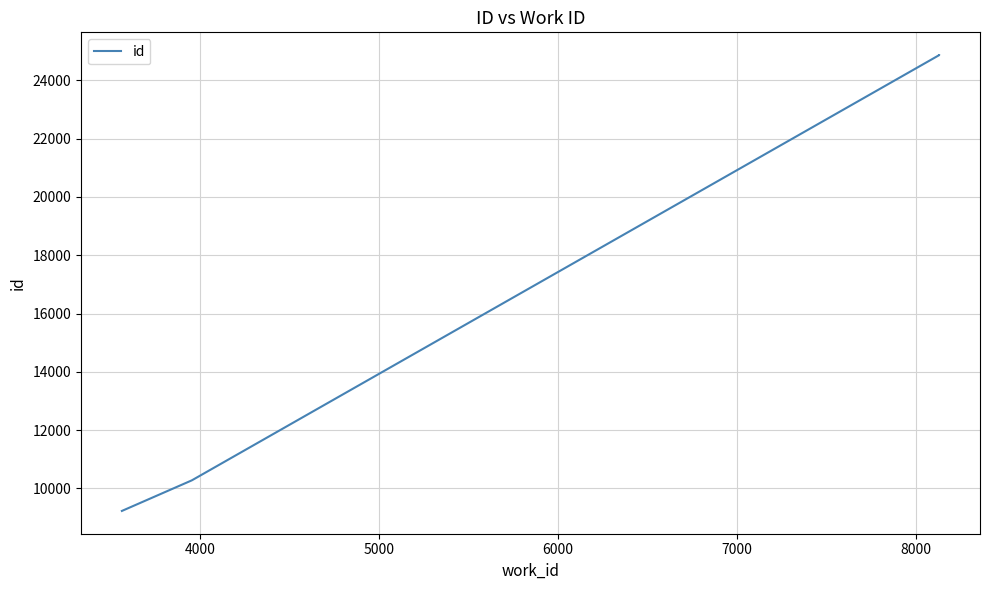

What is the minimum value shown in the chart?

9229